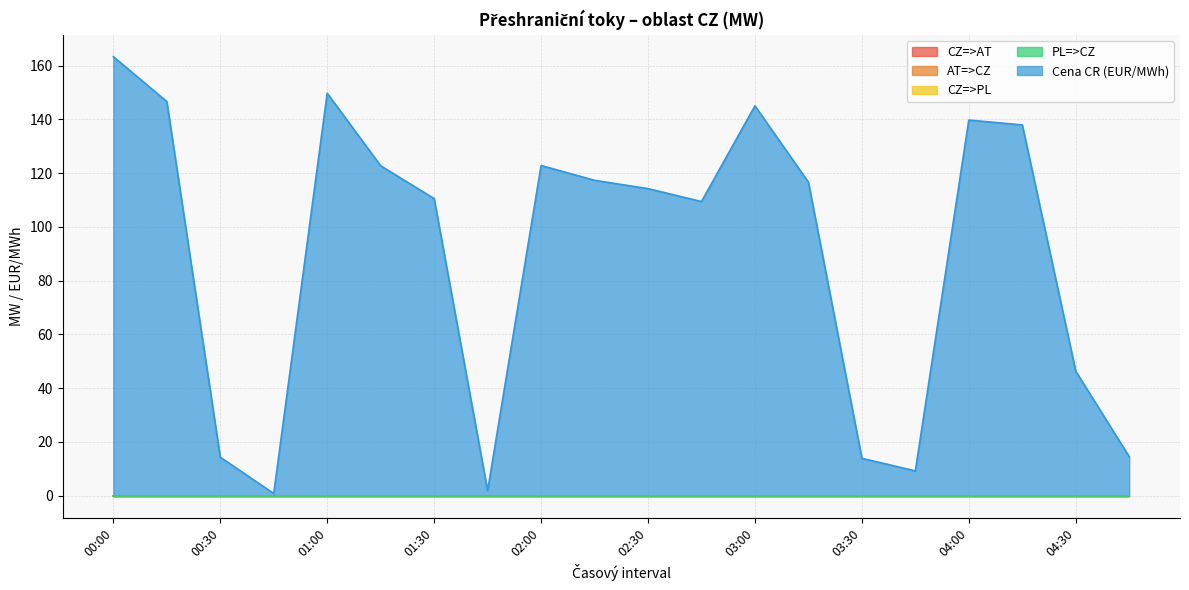

What position from the left is 04:15?

18